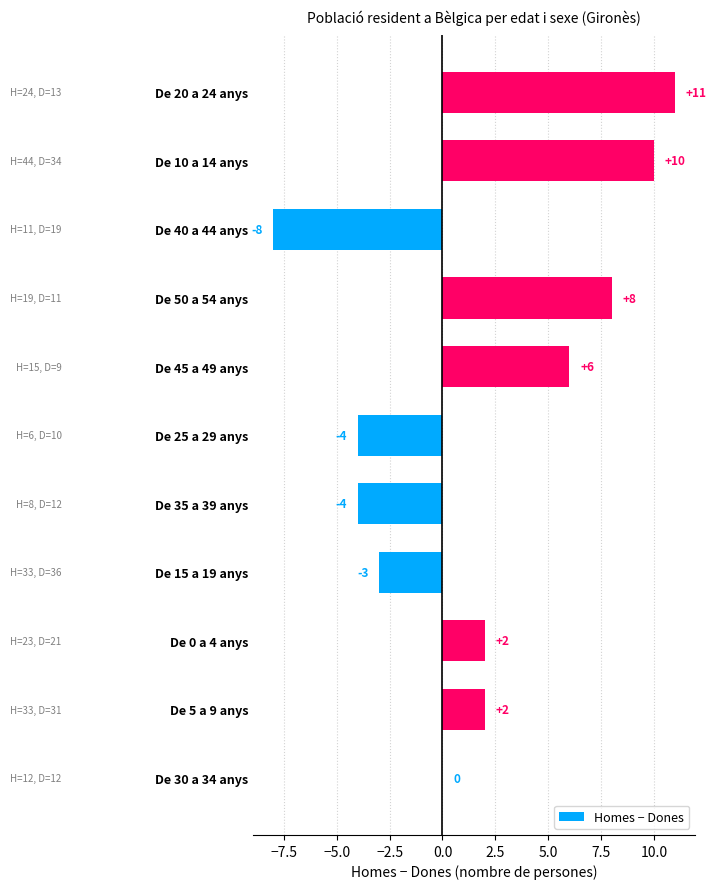

Reading bottom to top, what are all the values shown in this chart?

De 30 a 34 anys=0	De 5 a 9 anys=2	De 0 a 4 anys=2	De 15 a 19 anys=-3	De 35 a 39 anys=-4	De 25 a 29 anys=-4	De 45 a 49 anys=6	De 50 a 54 anys=8	De 40 a 44 anys=-8	De 10 a 14 anys=10	De 20 a 24 anys=11